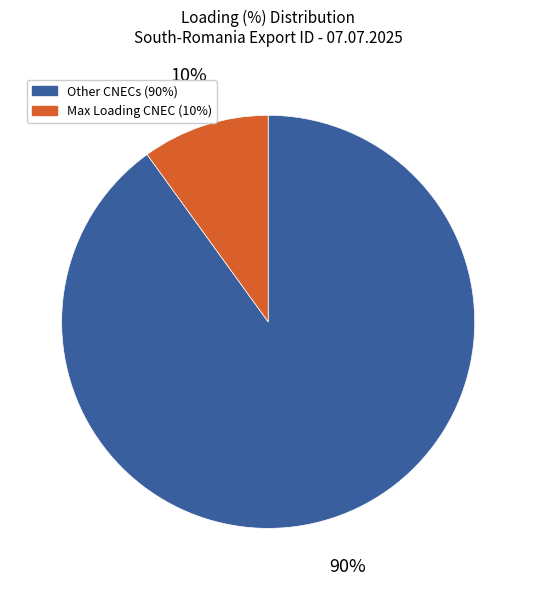

Is there a majority slice in this chart?

Yes